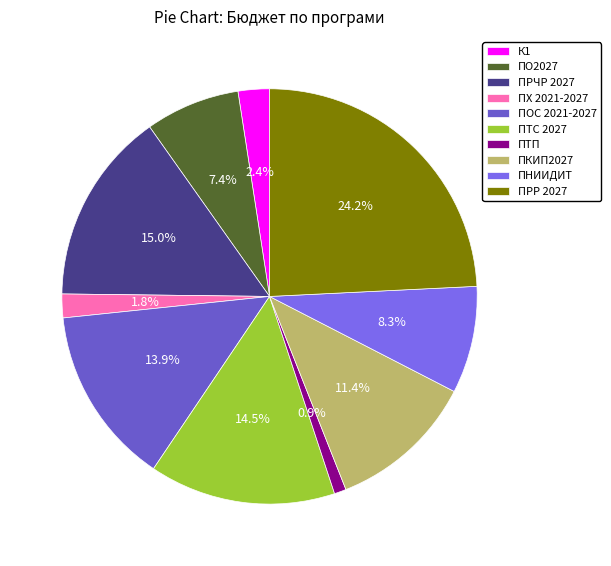

Is it true that ПО2027 is 7% of the pie?

True